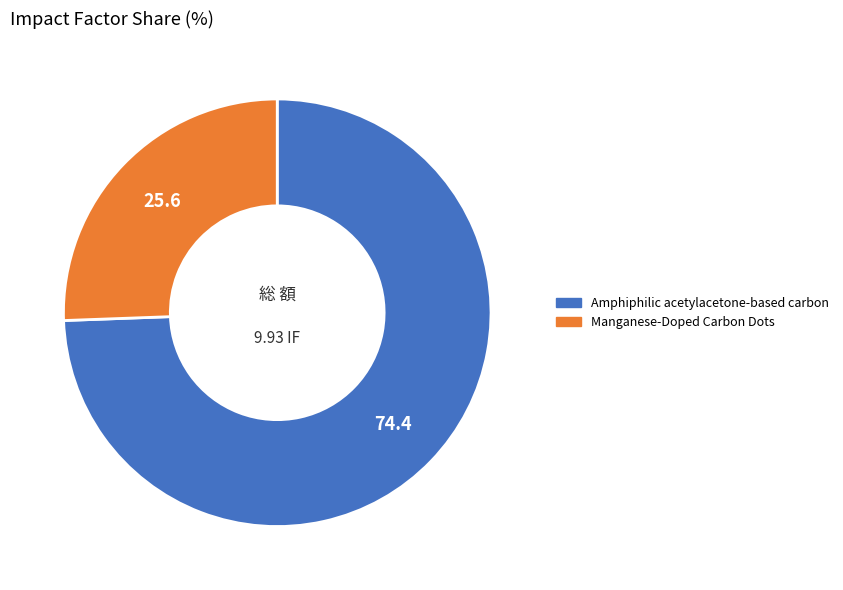

What is the largest slice in the pie chart?

Amphiphilic acetylacetone-based carbon